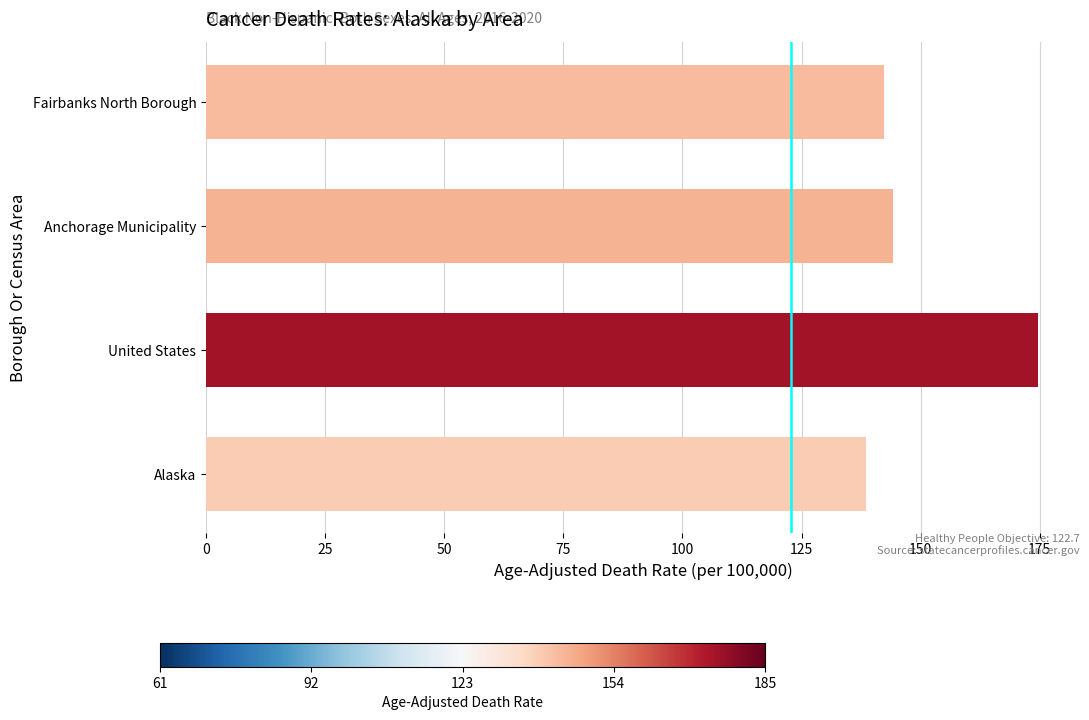

What is the difference between the values at Alaska and Fairbanks North Borough?

3.9